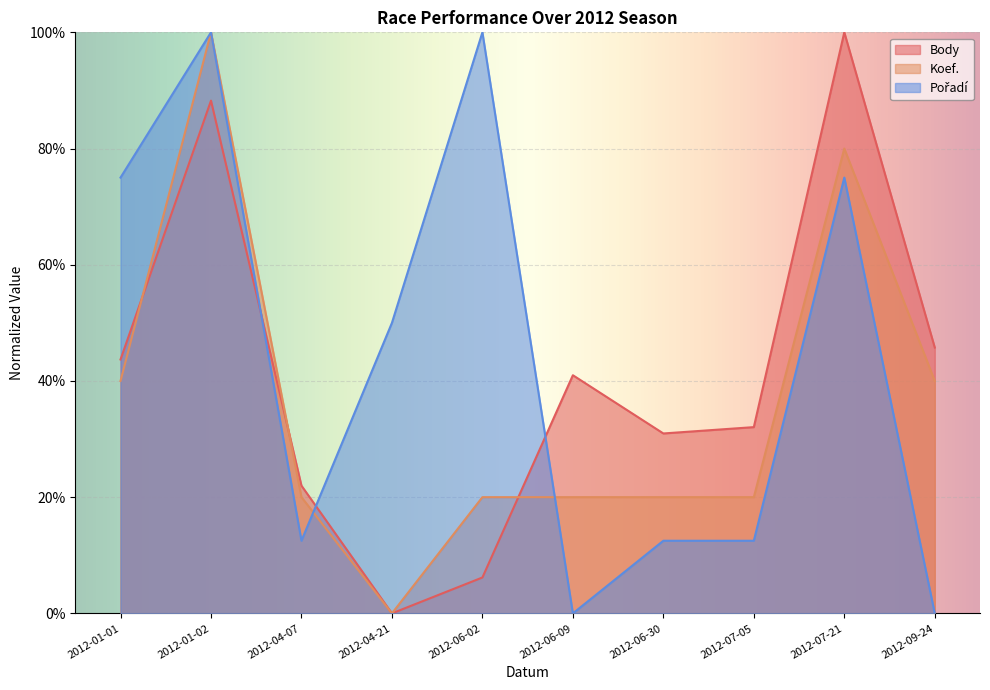

Does the chart display data point markers on the line(s)?

No